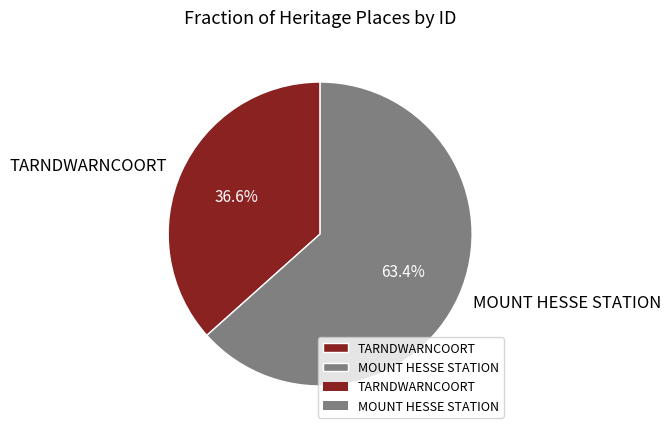

Count the number of slices in the pie.

2